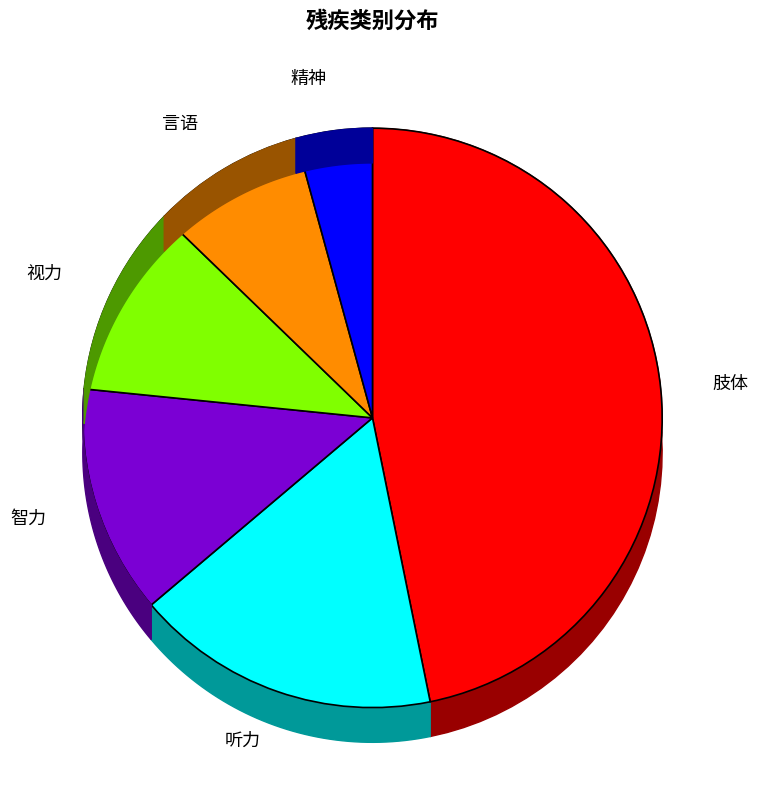

To the nearest percent, what portion does 言语 represent?

9%